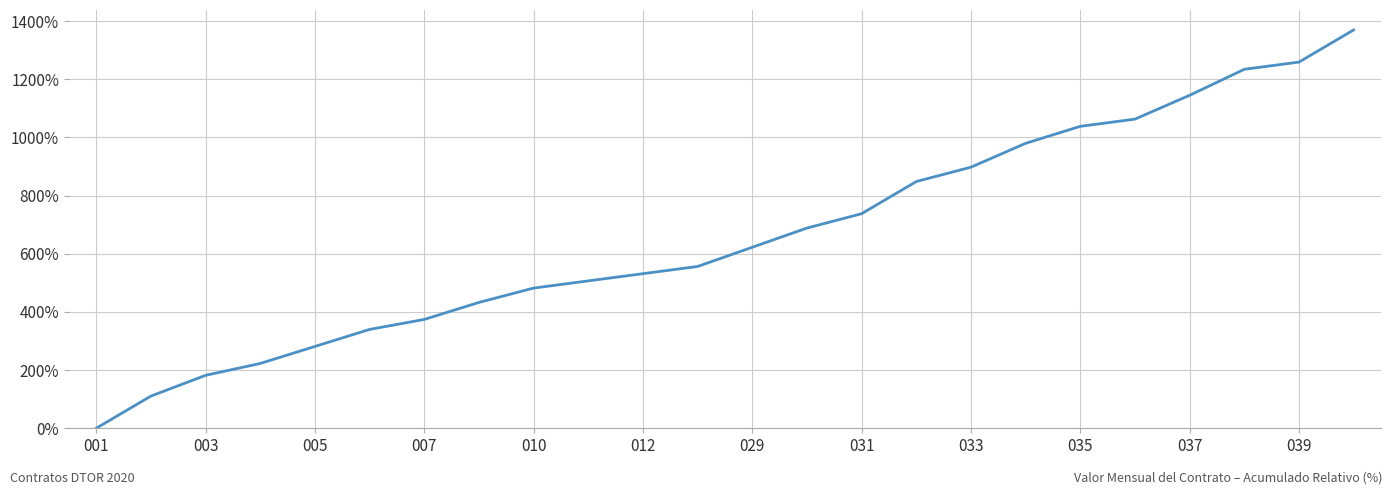

What is the difference between the maximum and minimum values?

1369.9